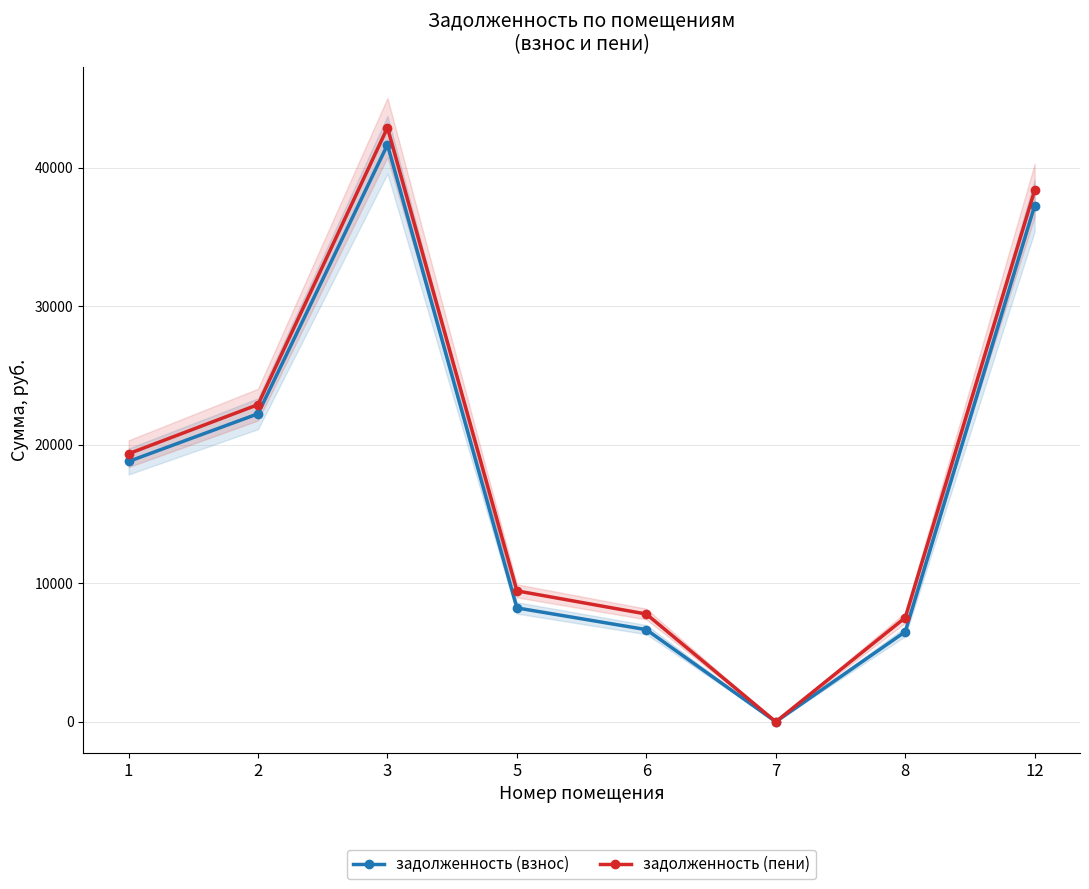

Where does the задолженность (взнос) series first go above 18784?

1